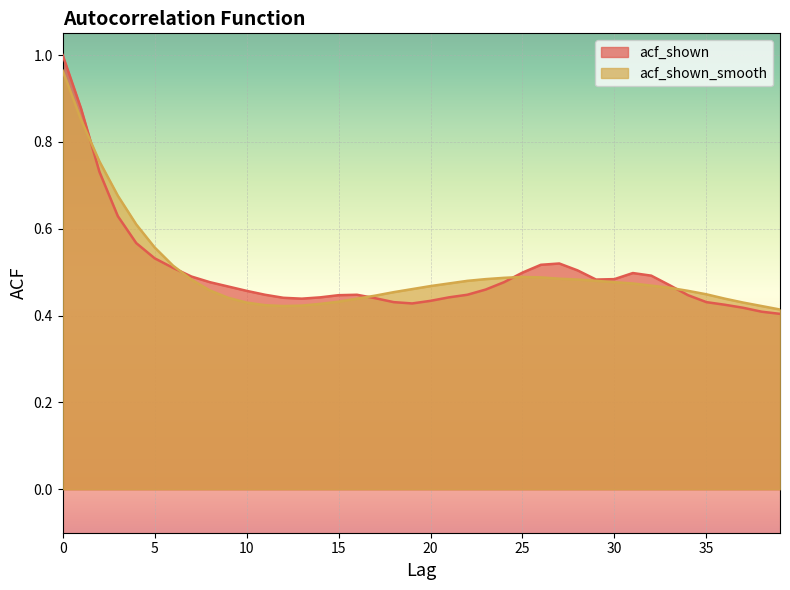

Rank the series at 32 from lowest to highest value.

acf_shown_smooth, acf_shown